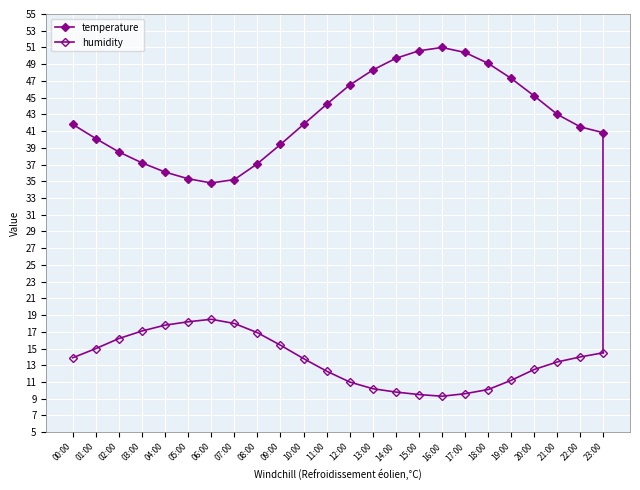

True or false: humidity and temperature intersect in this chart.

False